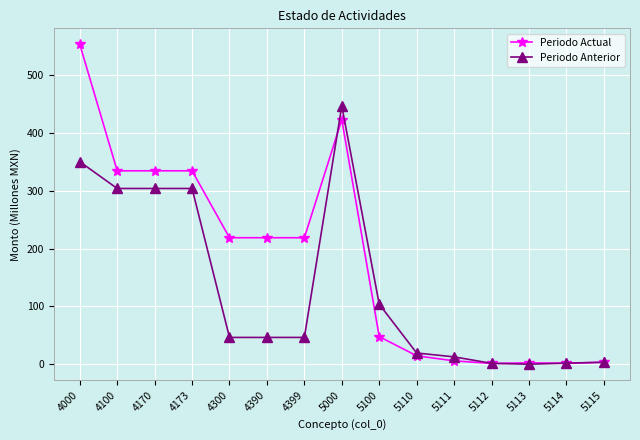

Is the value of Periodo Actual at 4399 greater than the value of Periodo Anterior at 4100?

No